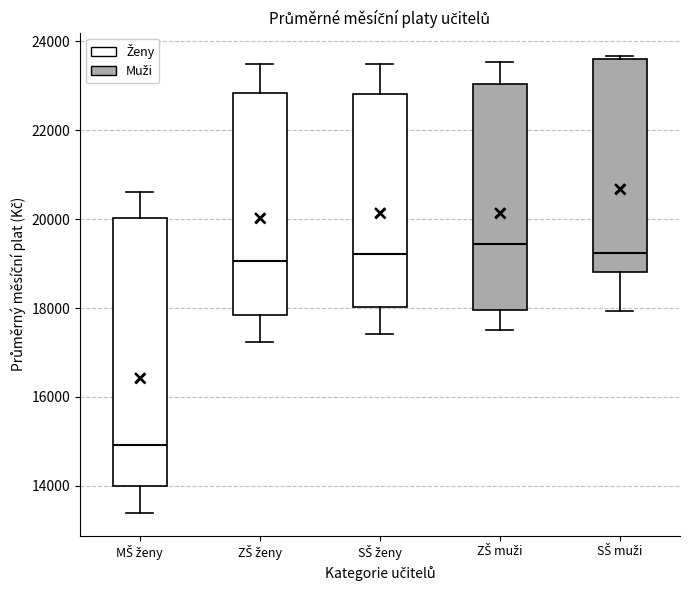

Reading left to right, read every box against the y-axis: the position of its median line, the range the box covers, and the ends of its whiskers. The values are not printed on the chart, so give them approximately, as read against the axis.

MŠ ženy: median 15000, box 14000 to 20000, whiskers 13400 to 20600
ZŠ ženy: median 19000, box 17800 to 22800, whiskers 17200 to 23400
SŠ ženy: median 19200, box 18000 to 22800, whiskers 17400 to 23400
ZŠ muži: median 19400, box 18000 to 23000, whiskers 17600 to 23600
SŠ muži: median 19200, box 18800 to 23600, whiskers 18000 to 23600 (just above the box's upper edge)